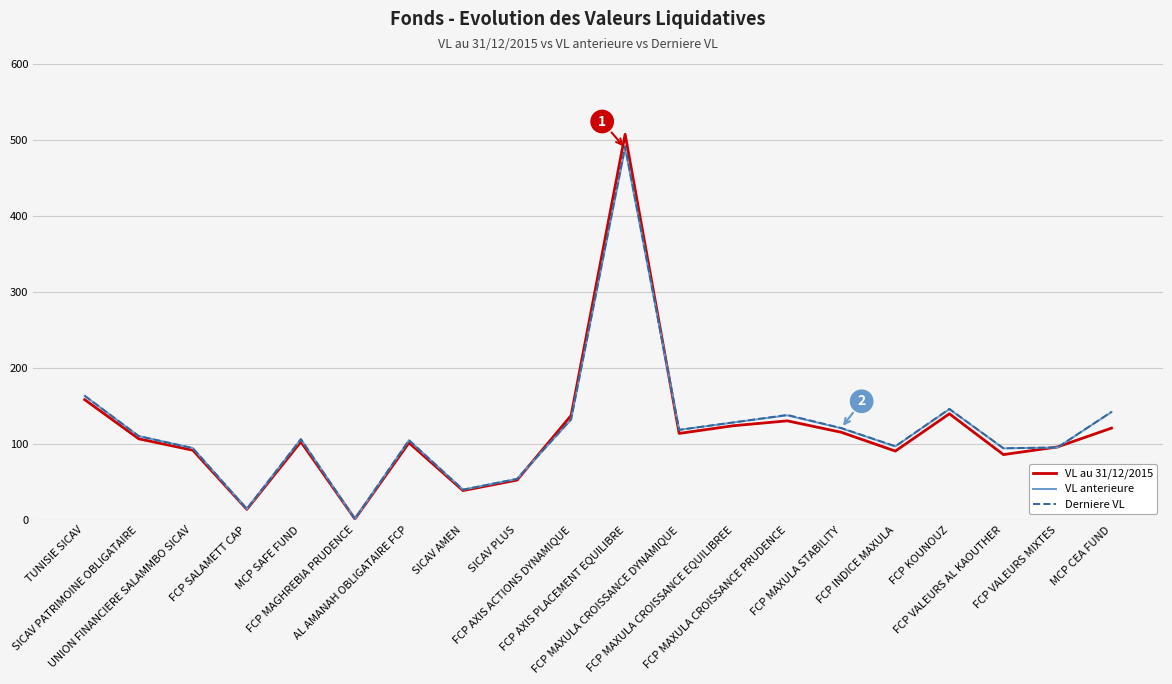

How many interior local peaks does the VL anterieure series have?

5